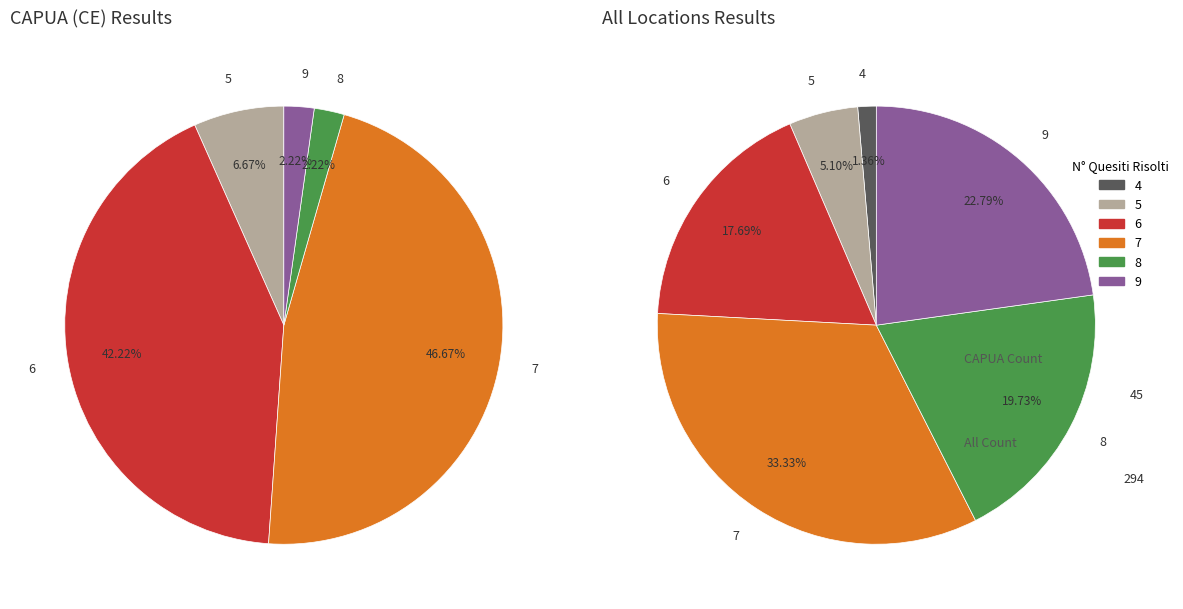

What percentage is NOT represented by 8?

80.3%